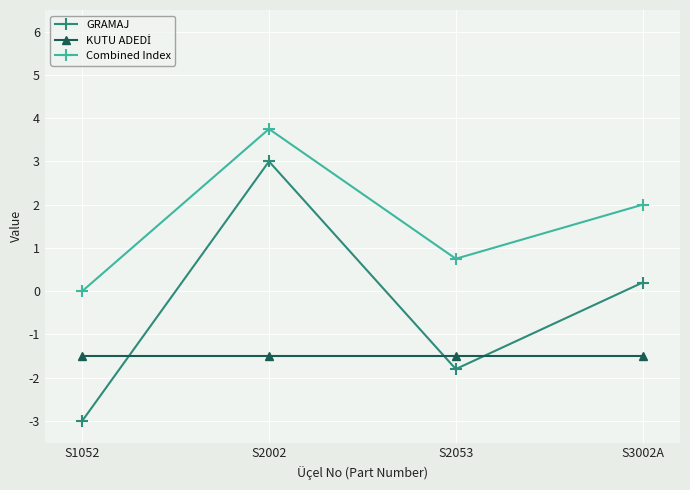

At which label does GRAMAJ first exceed 0?

S2002